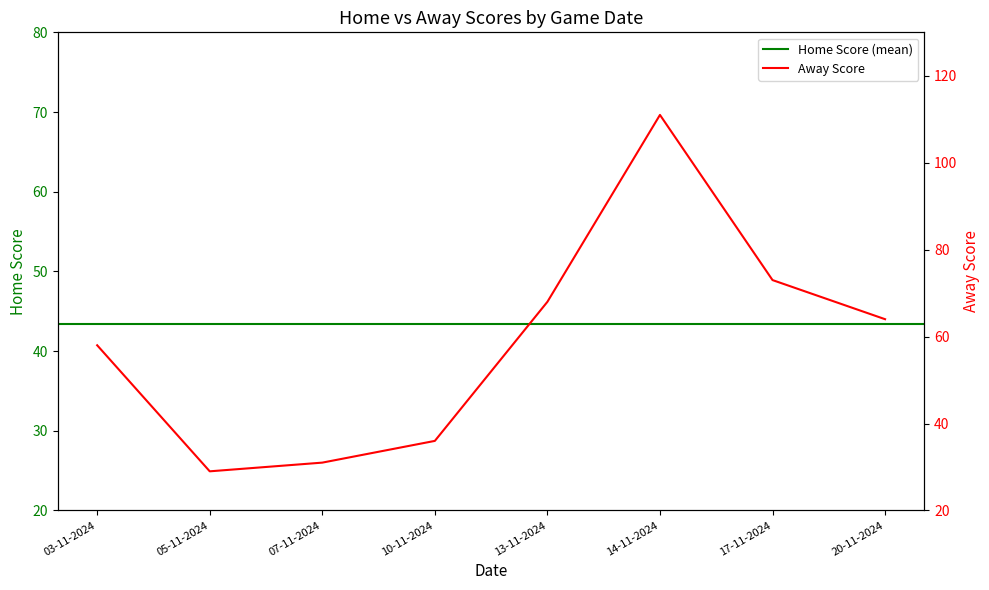

What is the value of the 6th point from the left?

111